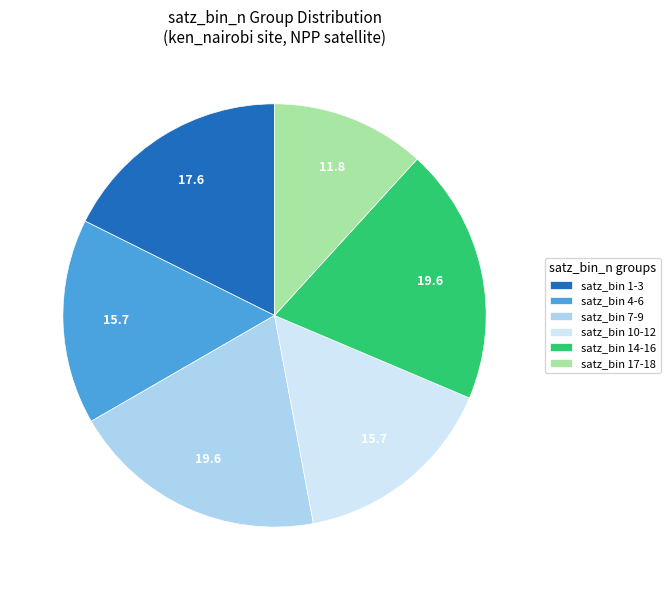

What is the ratio of the value at satz_bin 10-12 to the value at satz_bin 14-16?

0.8